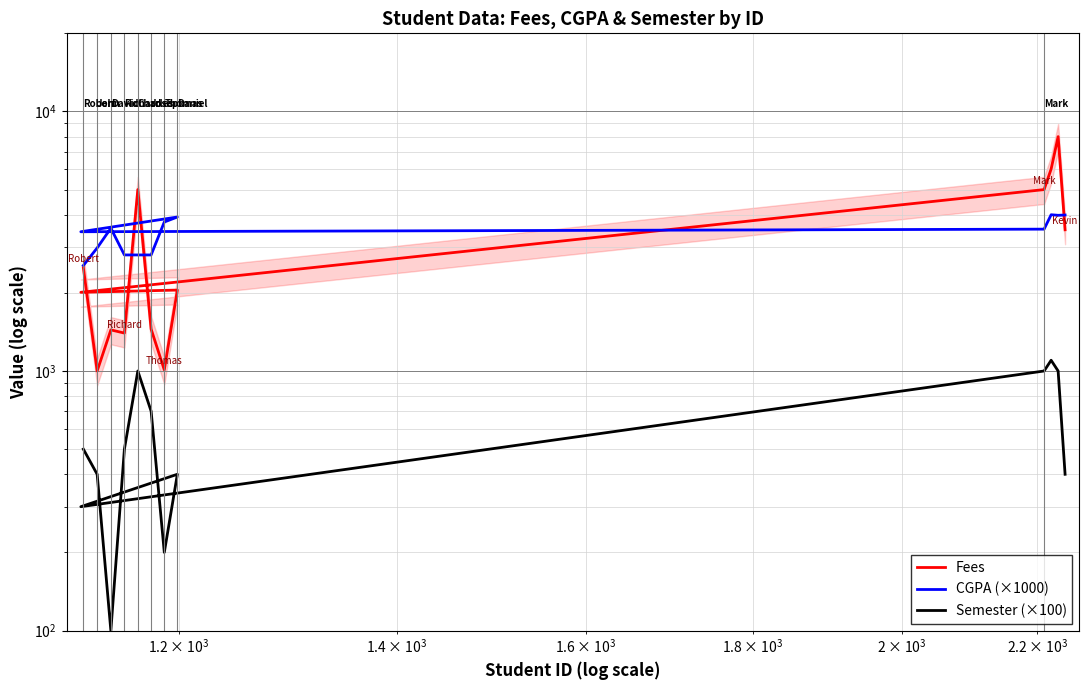

True or false: Semester (×100) and CGPA (×1000) cross at least once.

False